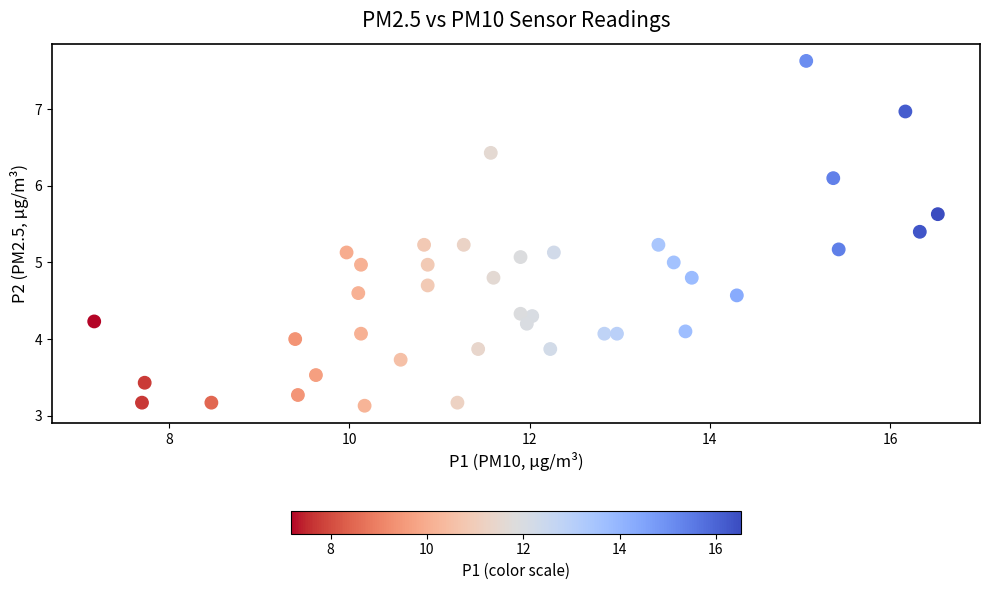

What is the range of X values (max minus min)?

9.4